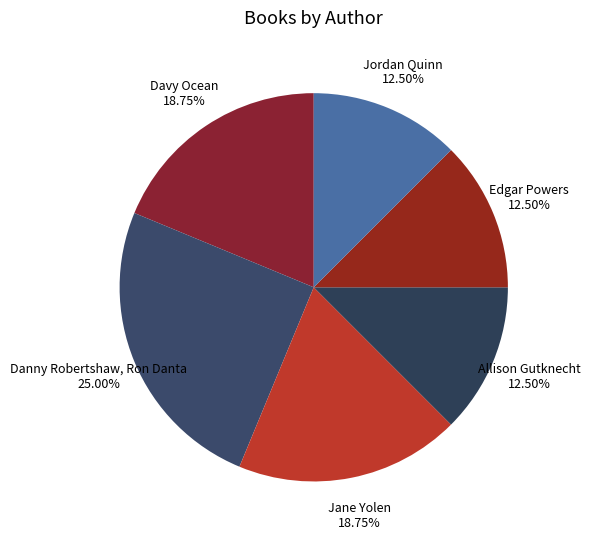

How much of the chart is everything except Danny Robertshaw, Ron Danta?

75.0%